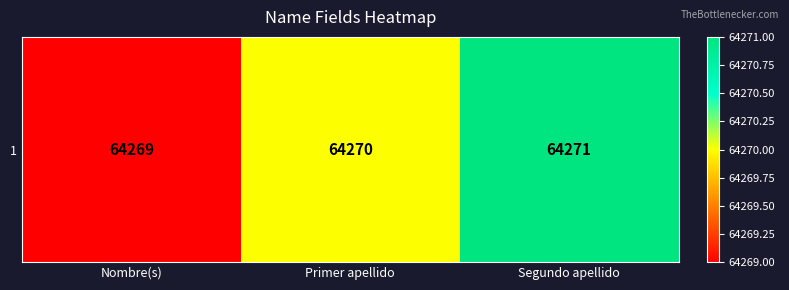

Which category has the lowest value across all series?

Nombre(s)